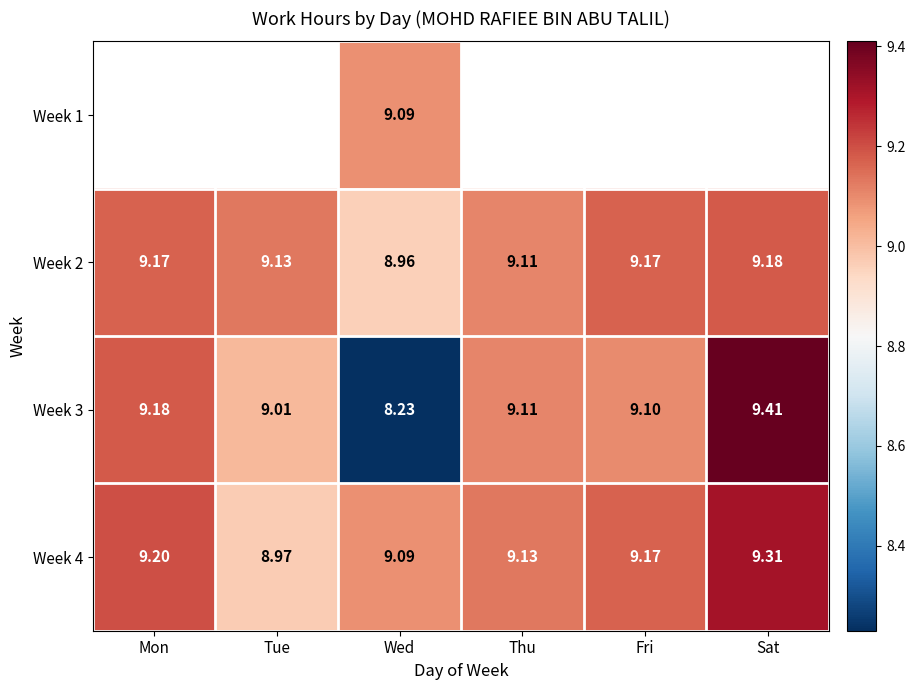

Where is Week 3 nearest to the value 8?

Wed